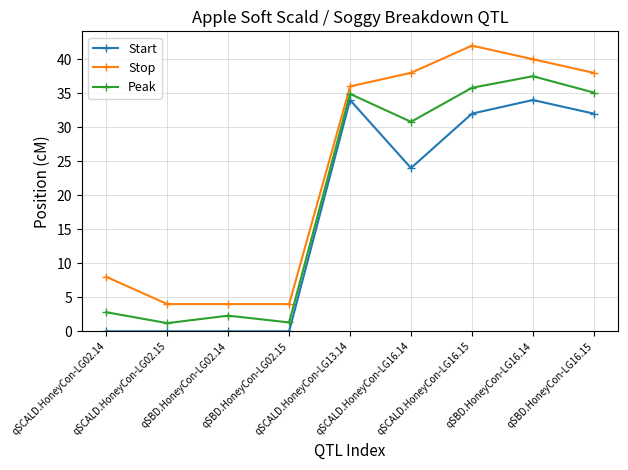

What position from the left is qSBD.HoneyCon-LG02.14?

3